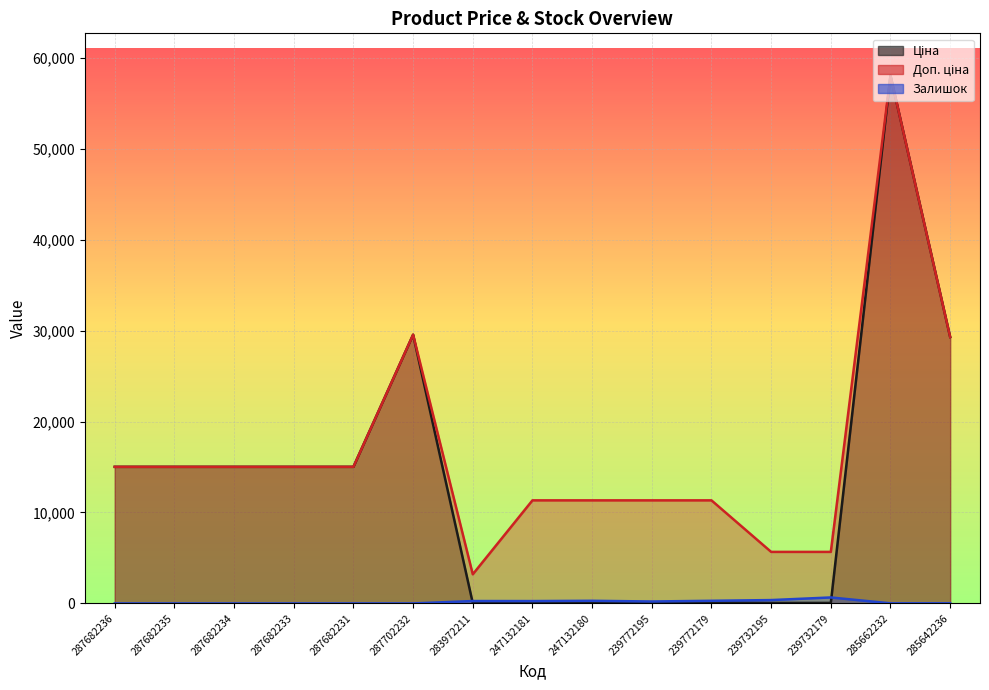

What is the label of the 4th point from the right?

239732195